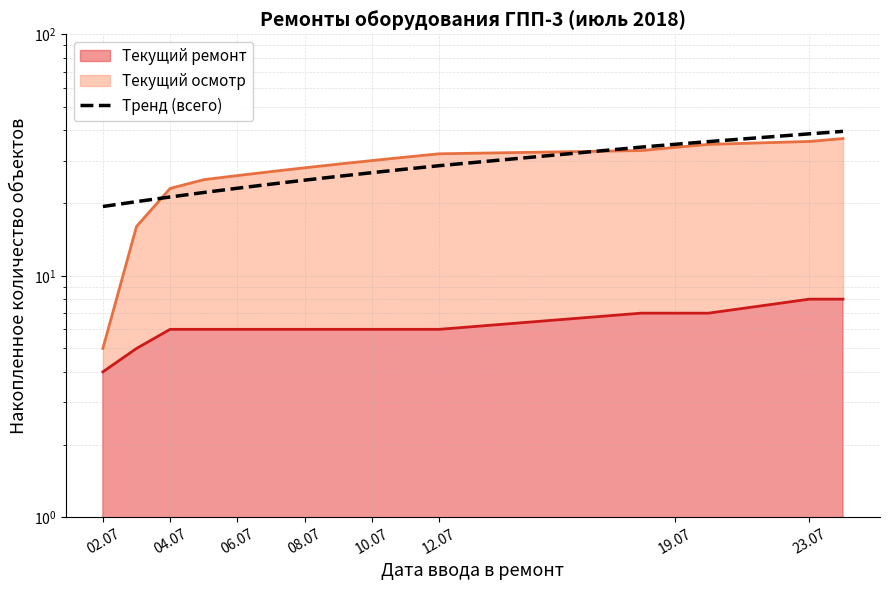

True or false: the data has more than 2 interior local peaks.

False